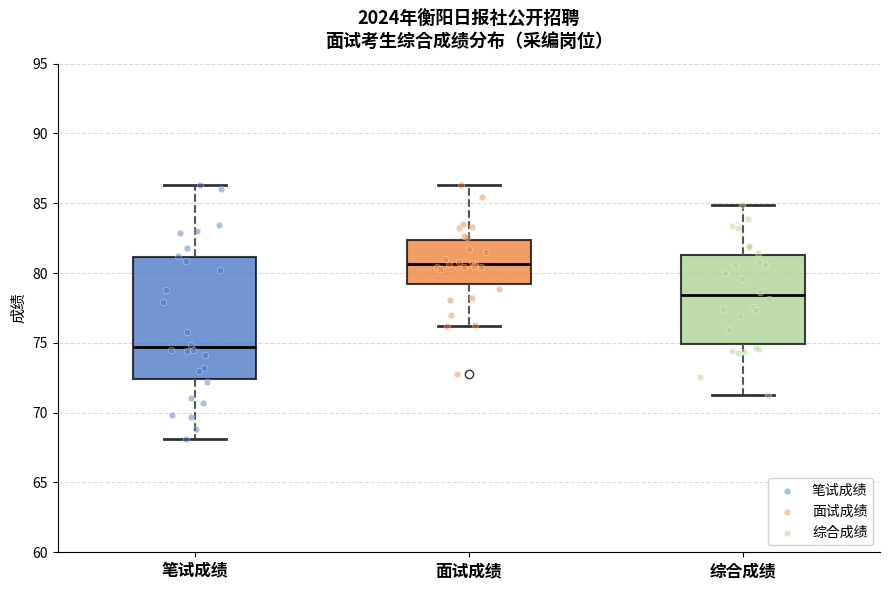

Reading left to right, transcribe this box plot: for each box, give where its median line is, the range the box spans, and where its two whiskers end, as read against the y-axis. The values are not printed on the chart, so give them approximately, as read against the axis.

笔试成绩: median 74.5, box 72.5 to 81.0, whiskers 68.0 to 86.5
面试成绩: median 80.5, box 79.0 to 82.5, whiskers 76.0 to 86.5
综合成绩: median 78.5, box 75.0 to 81.5, whiskers 71.5 to 85.0